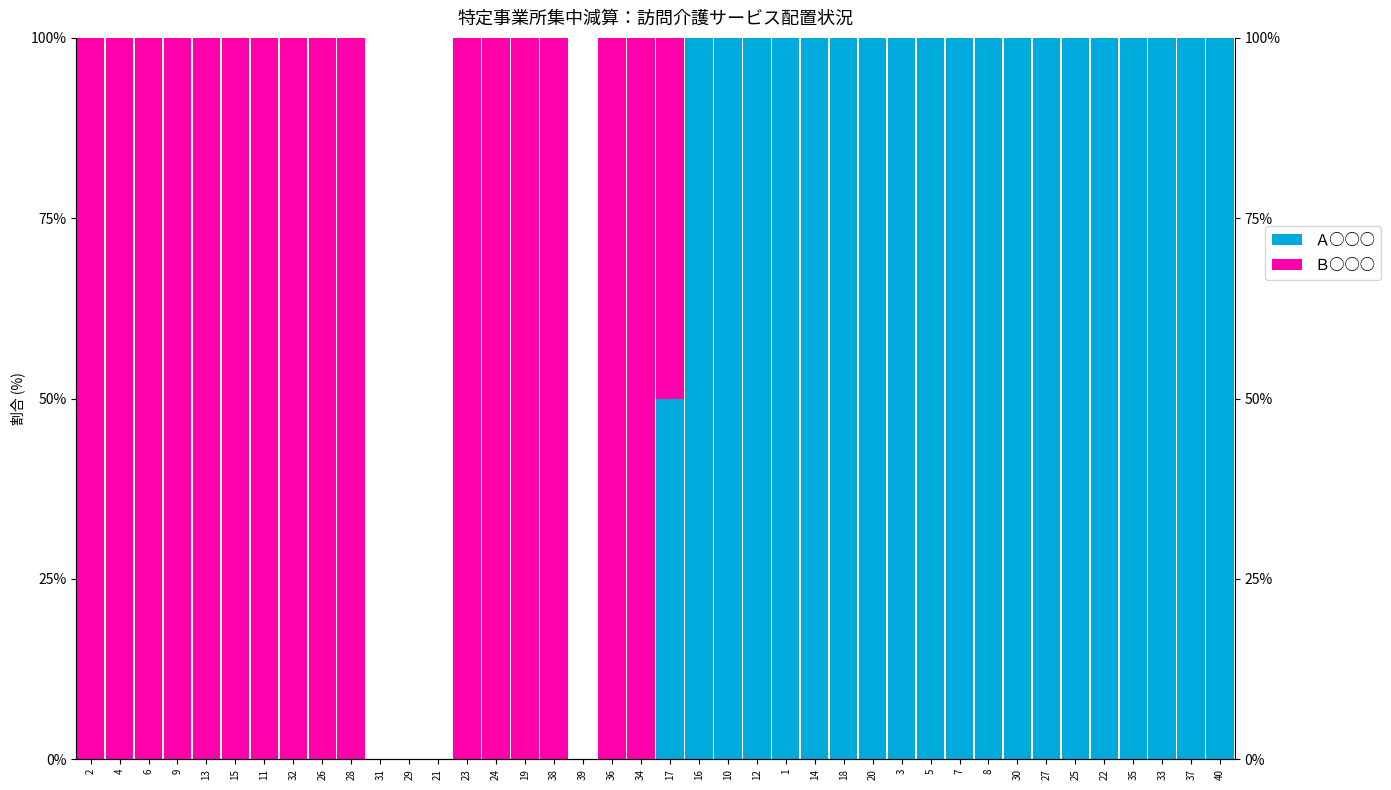

Which series has the largest total across all categories?

Ａ○○○